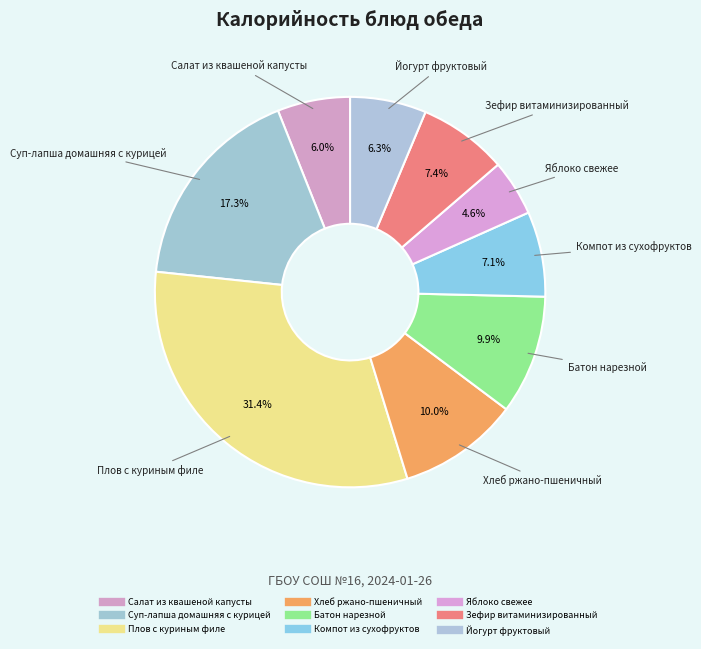

Count the number of slices in the pie.

9